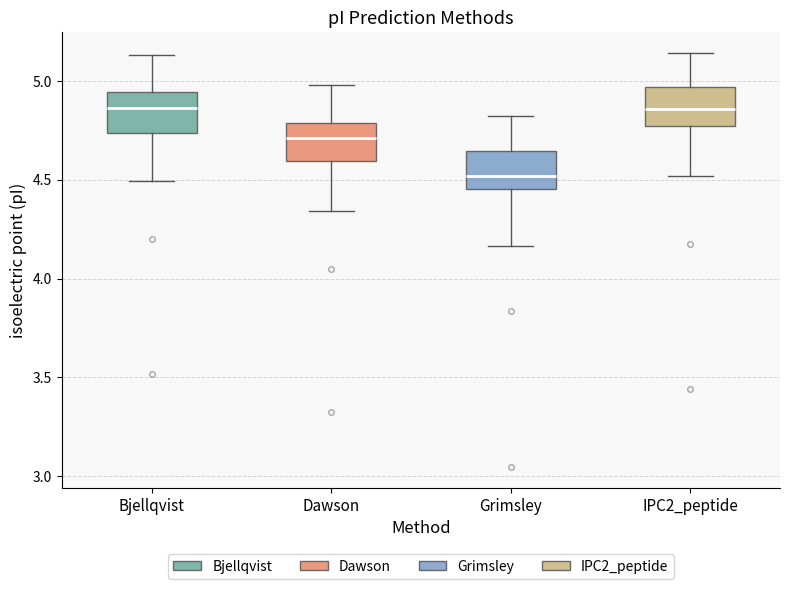

Reading left to right, read every box against the y-axis: the position of its median line, the range the box covers, and the ends of its whiskers. The values are not printed on the chart, so give them approximately, as read against the axis.

Bjellqvist: median 4.85, box 4.75 to 4.95, whiskers 4.50 to 5.15
Dawson: median 4.70, box 4.60 to 4.80, whiskers 4.35 to 5.00
Grimsley: median 4.50, box 4.45 to 4.65, whiskers 4.15 to 4.85
IPC2_peptide: median 4.85, box 4.75 to 4.95, whiskers 4.50 to 5.15